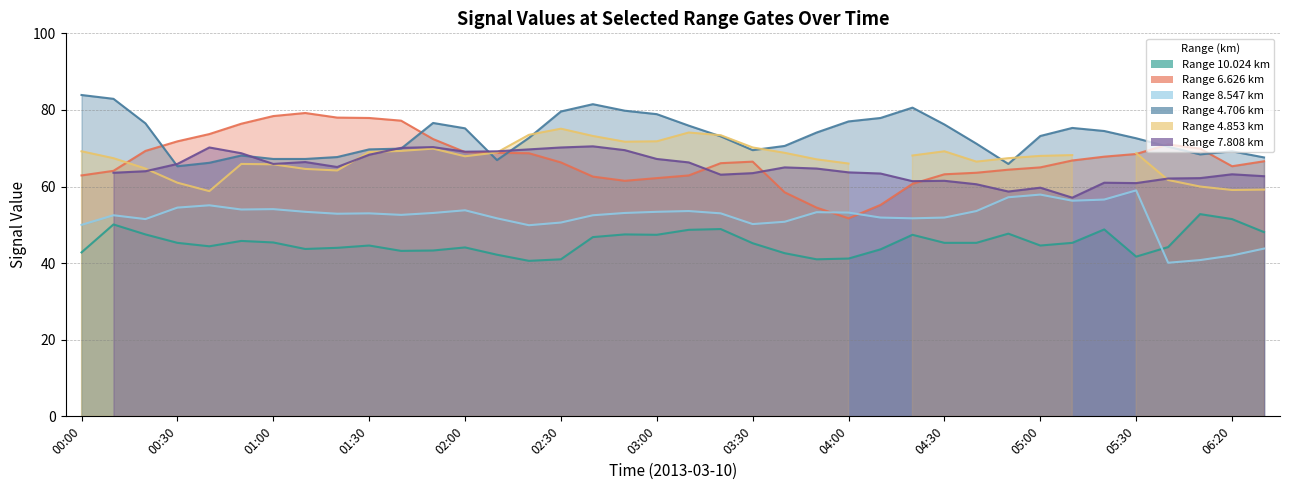

True or false: 4.706 and 10.024 cross at least once.

False